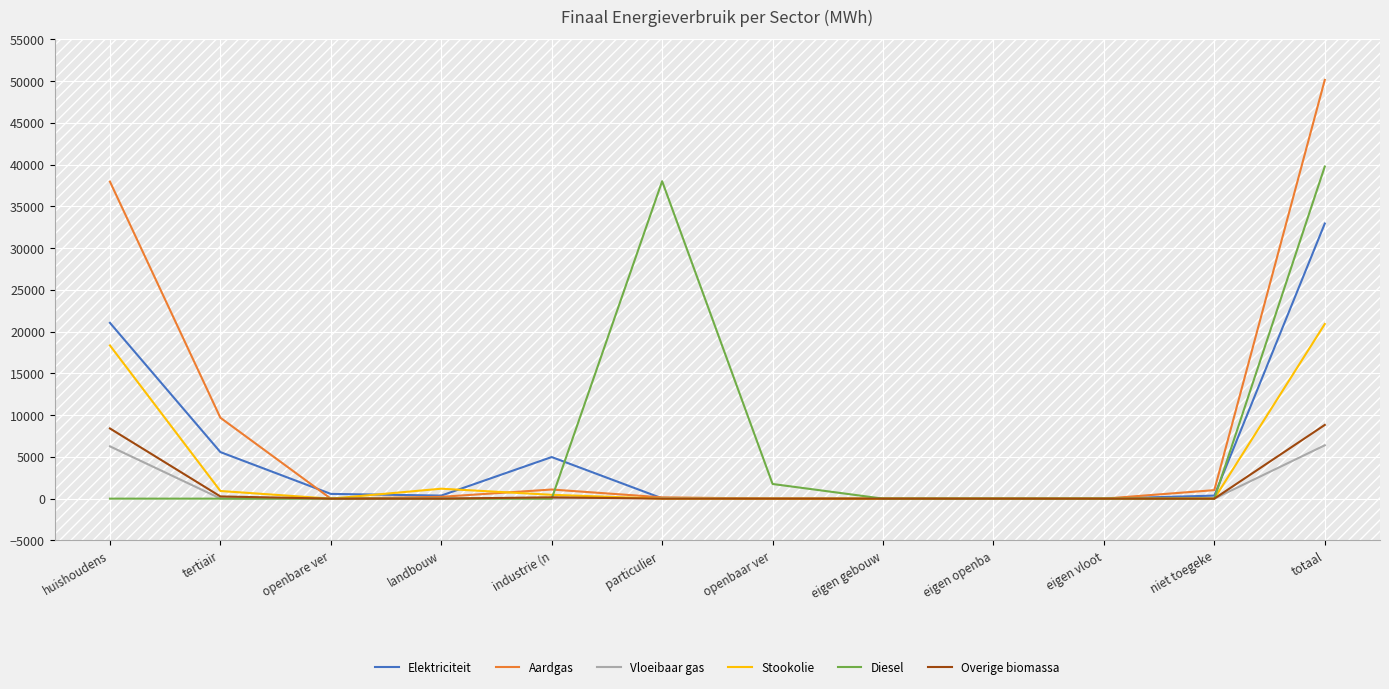

Which series changed the most between industrie (n and eigen gebouw?

Elektriciteit